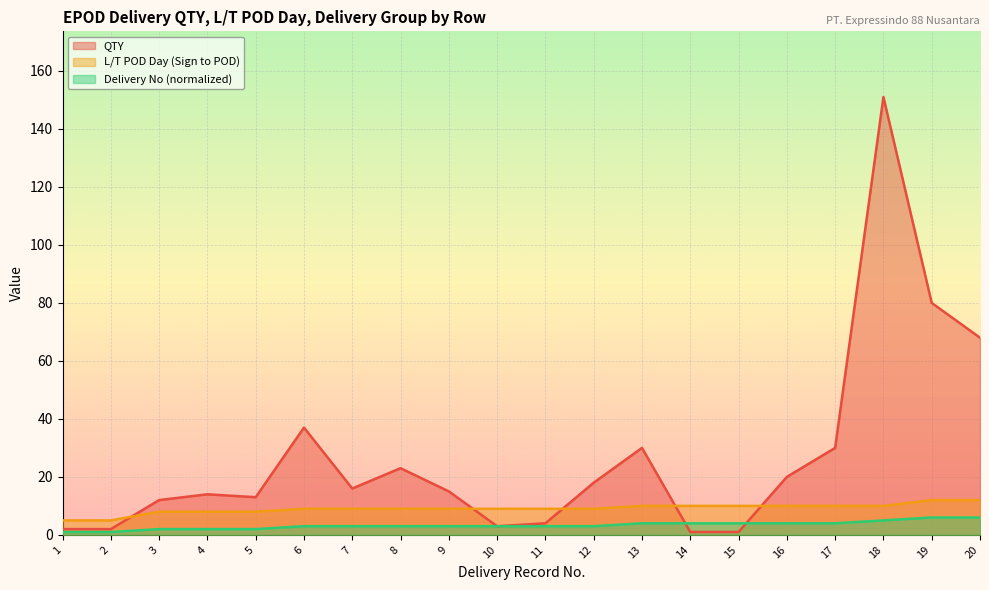

Where do QTY and Delivery No (normalized) first cross each other?

13 and 14